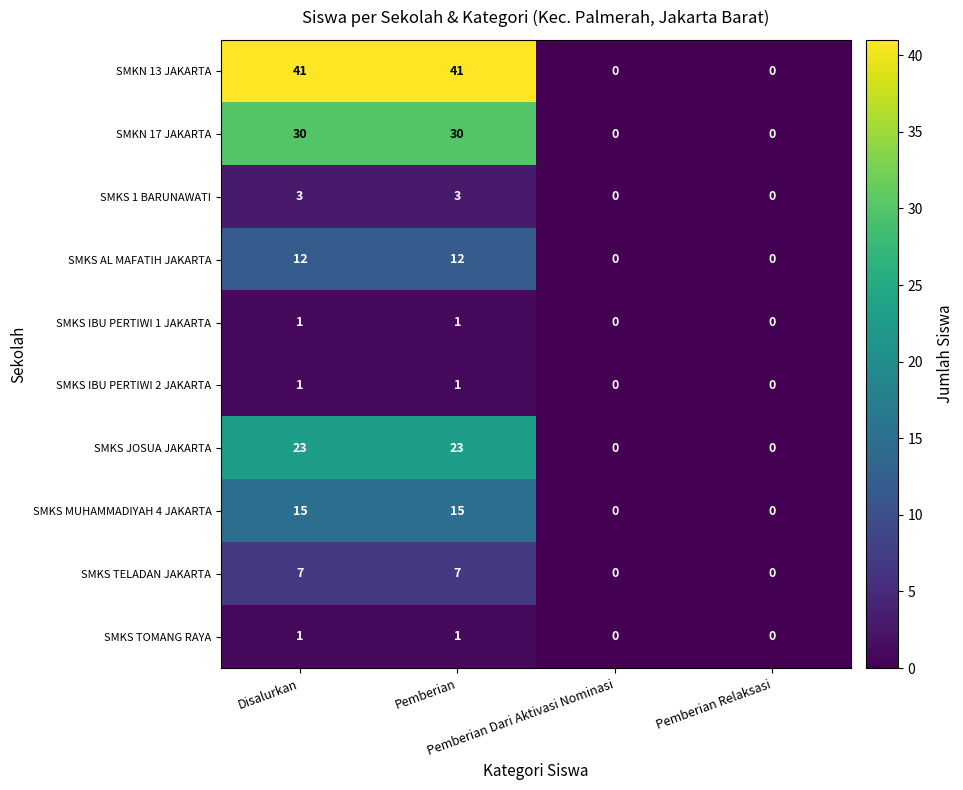

How many series are shown in this chart?

10